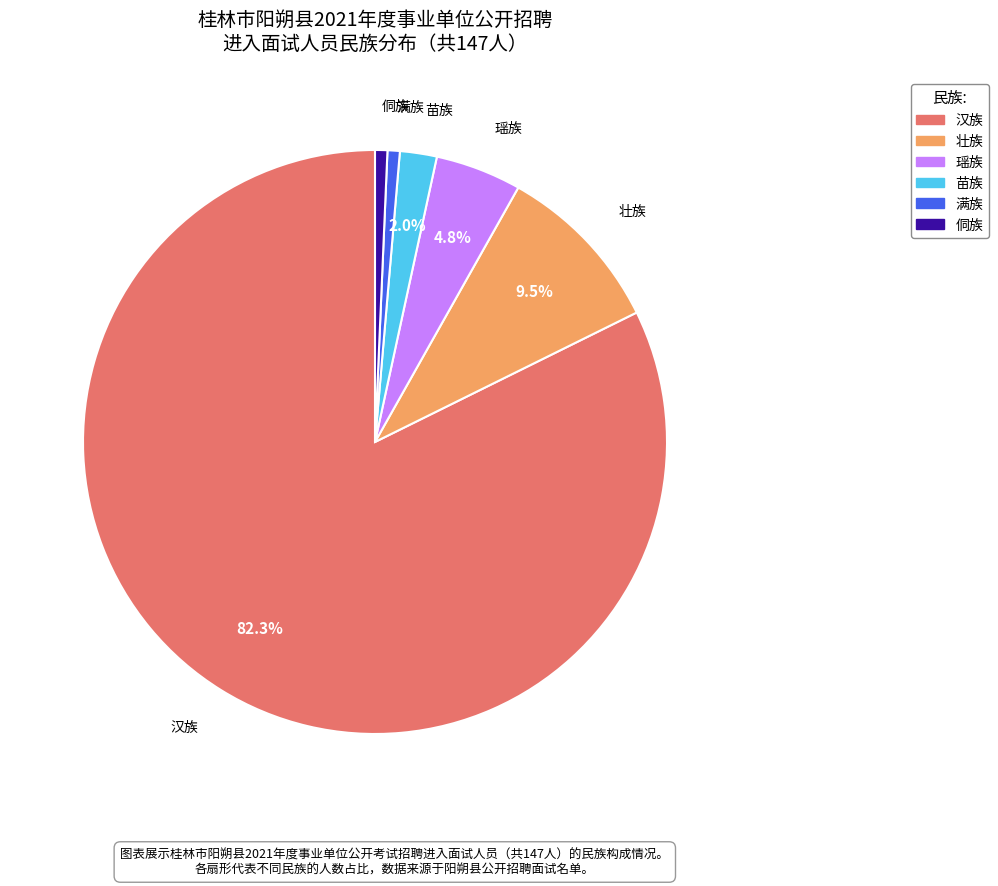

What is the largest slice in the pie chart?

汉族